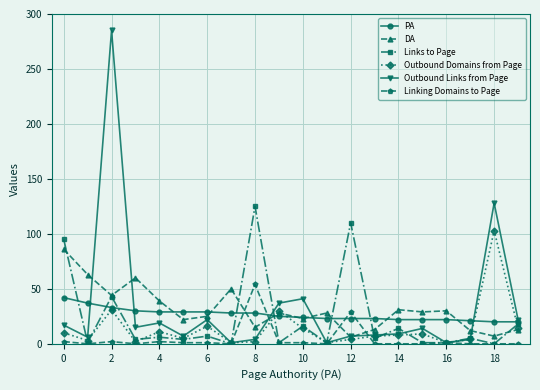

What is the highest value of the Links to Page series?

125